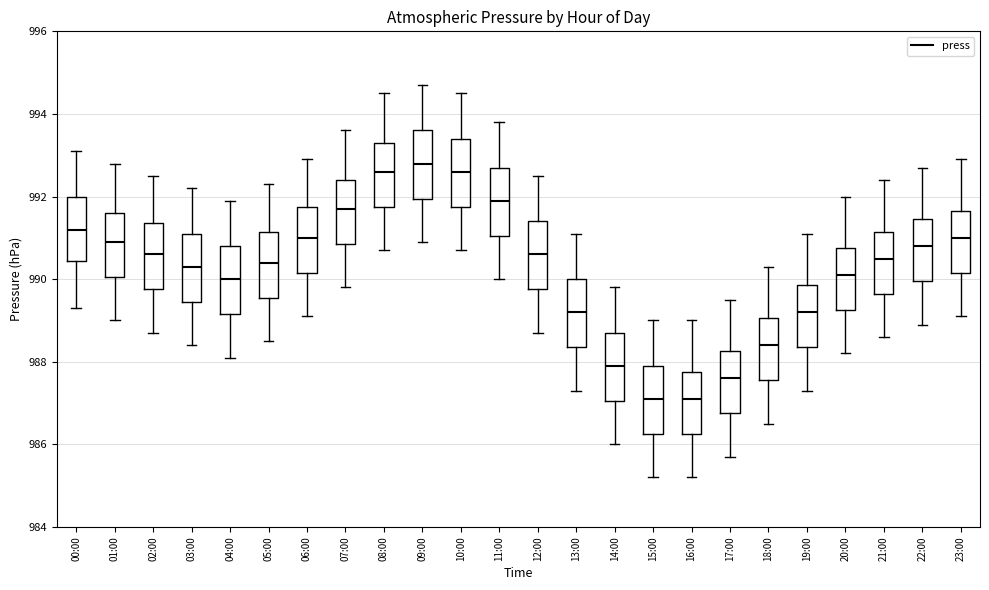

Reading left to right, transcribe this box plot: for each box, give where its median line is, the range the box spans, and where its two whiskers end, as read against the y-axis. The values are not printed on the chart, so give them approximately, as read against the axis.

00:00: median 991.2, box 990.4 to 992.0, whiskers 989.4 to 993.2
01:00: median 991.0, box 990.0 to 991.6, whiskers 989.0 to 992.8
02:00: median 990.6, box 989.8 to 991.4, whiskers 988.8 to 992.6
03:00: median 990.4, box 989.4 to 991.2, whiskers 988.4 to 992.2
04:00: median 990.0, box 989.2 to 990.8, whiskers 988.2 to 992.0
05:00: median 990.4, box 989.6 to 991.2, whiskers 988.6 to 992.4
06:00: median 991.0, box 990.2 to 991.8, whiskers 989.2 to 993.0
07:00: median 991.8, box 990.8 to 992.4, whiskers 989.8 to 993.6
08:00: median 992.6, box 991.8 to 993.4, whiskers 990.8 to 994.6
09:00: median 992.8, box 992.0 to 993.6, whiskers 991.0 to 994.8
10:00: median 992.6, box 991.8 to 993.4, whiskers 990.8 to 994.6
11:00: median 992.0, box 991.0 to 992.8, whiskers 990.0 to 993.8
12:00: median 990.6, box 989.8 to 991.4, whiskers 988.8 to 992.6
13:00: median 989.2, box 988.4 to 990.0, whiskers 987.4 to 991.2
14:00: median 988.0, box 987.0 to 988.8, whiskers 986.0 to 989.8
15:00: median 987.2, box 986.2 to 988.0, whiskers 985.2 to 989.0
16:00: median 987.2, box 986.2 to 987.8, whiskers 985.2 to 989.0
17:00: median 987.6, box 986.8 to 988.2, whiskers 985.8 to 989.6
18:00: median 988.4, box 987.6 to 989.0, whiskers 986.6 to 990.4
19:00: median 989.2, box 988.4 to 989.8, whiskers 987.4 to 991.2
20:00: median 990.2, box 989.2 to 990.8, whiskers 988.2 to 992.0
21:00: median 990.6, box 989.6 to 991.2, whiskers 988.6 to 992.4
22:00: median 990.8, box 990.0 to 991.4, whiskers 989.0 to 992.8
23:00: median 991.0, box 990.2 to 991.6, whiskers 989.2 to 993.0